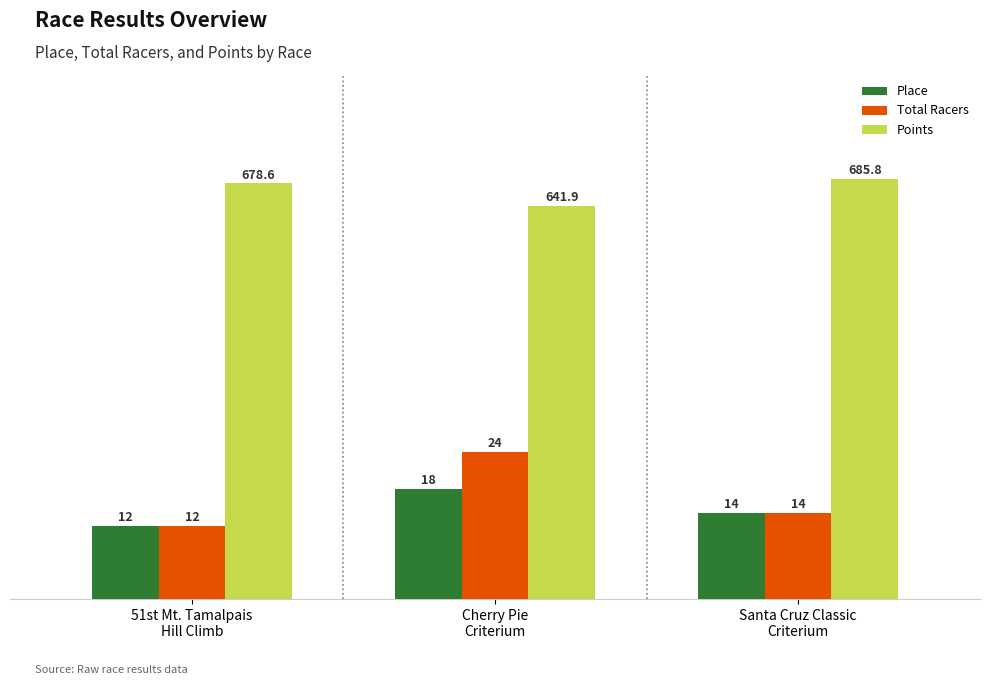

What is the label of the 3rd bar from the left?

Santa Cruz Classic
Criterium